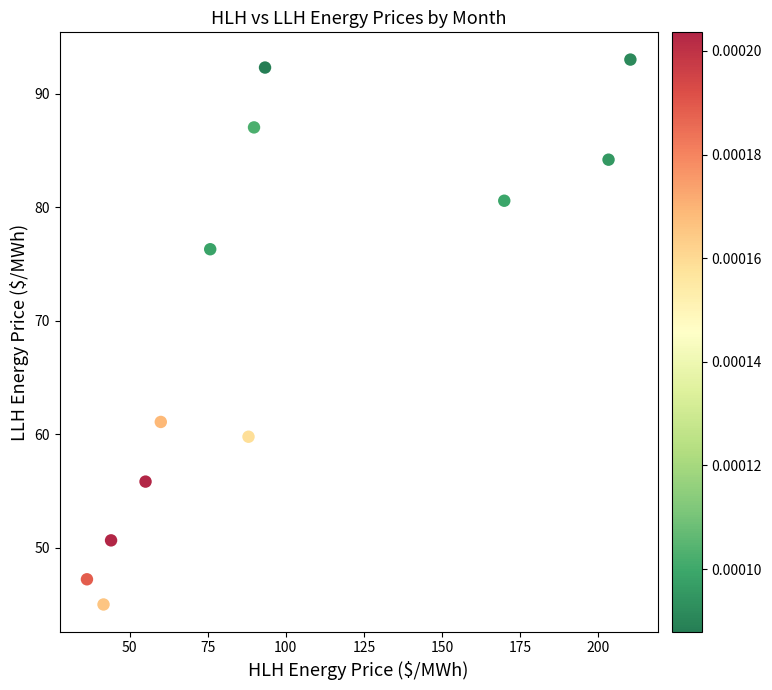

What is the average Y value?

69.4